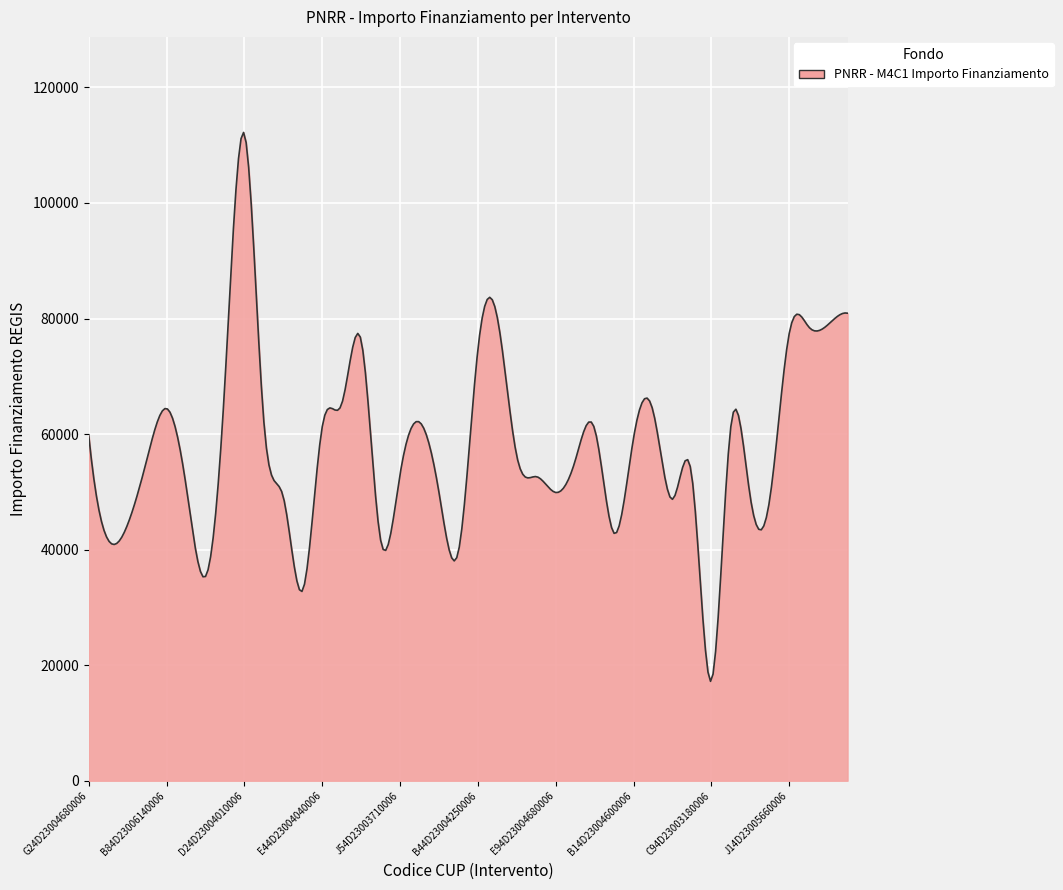

What is the minimum value shown in the chart?

17200.3